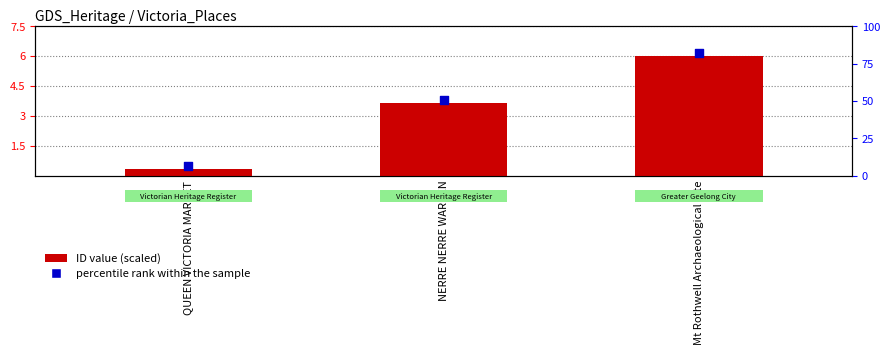

Is the value of percentile rank within the sample at NERRE NERRE WARREN greater than the value of ID value (scaled) at NERRE NERRE WARREN?

Yes